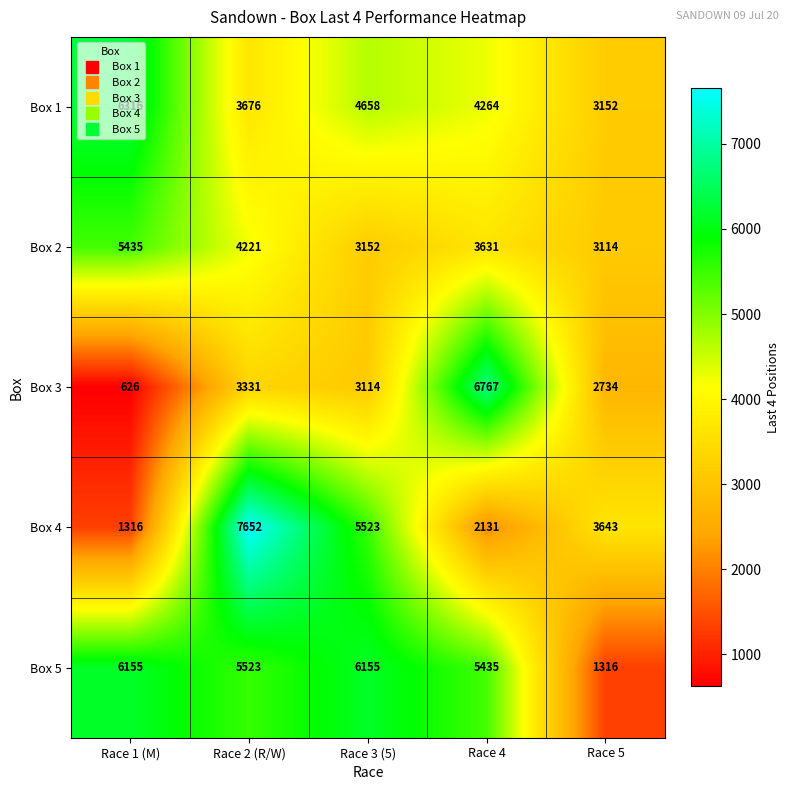

Which series has the largest range (max minus min)?

Box 4